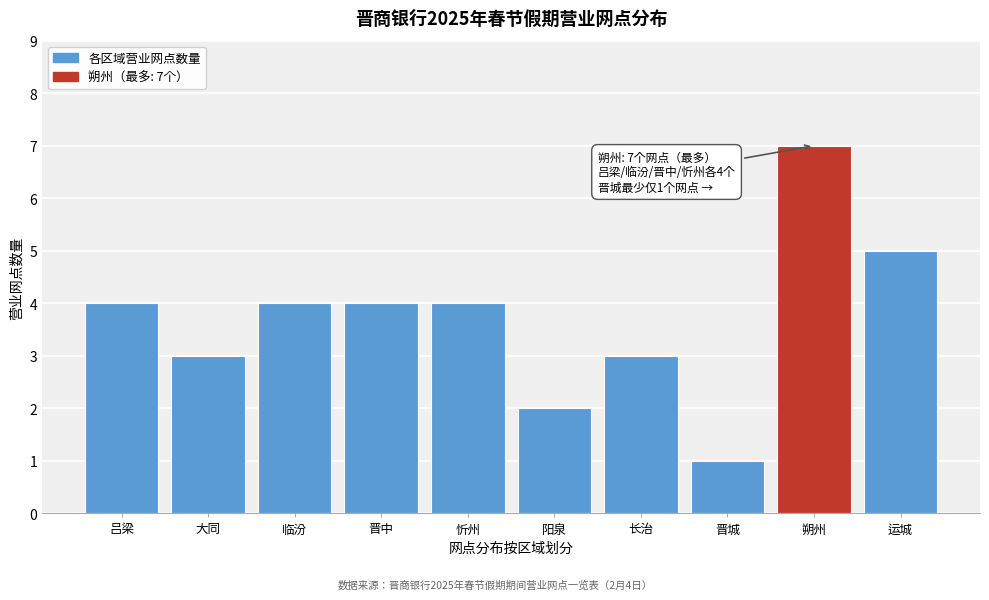

Reading left to right, what are all the values shown in this chart?

吕梁=4	大同=3	临汾=4	晋中=4	忻州=4	阳泉=2	长治=3	晋城=1	朔州=7	运城=5